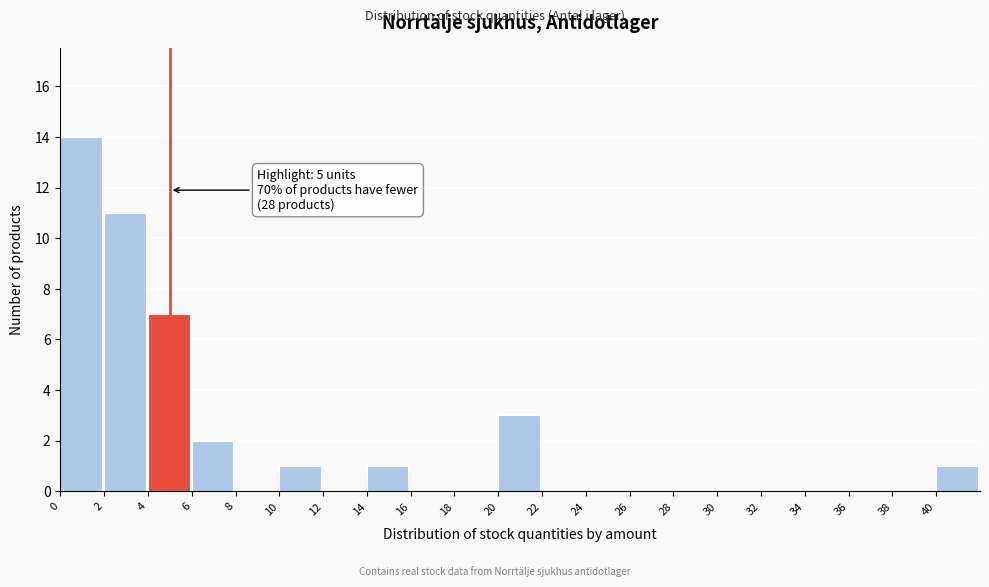

Which range on the x-axis has the tallest bar?

0 to 2